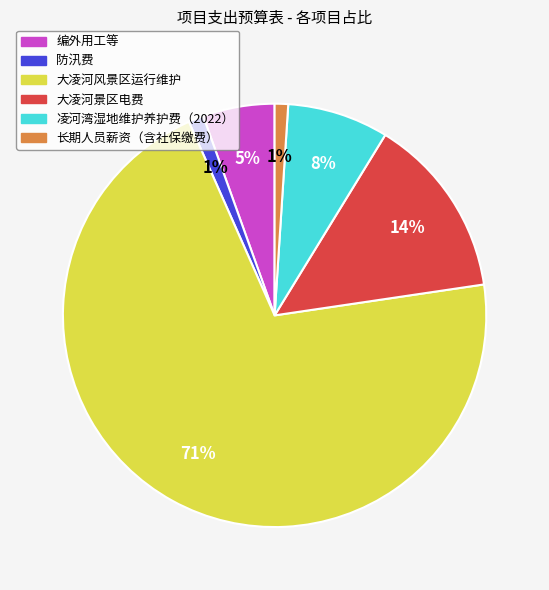

To the nearest percent, what portion does 长期人员薪资（含社保缴费） represent?

1%